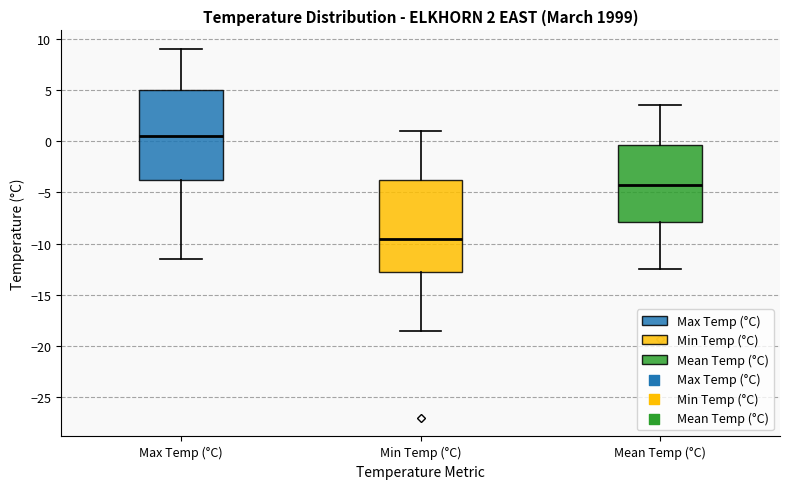

Which box has the highest median line?

Max Temp (°C)